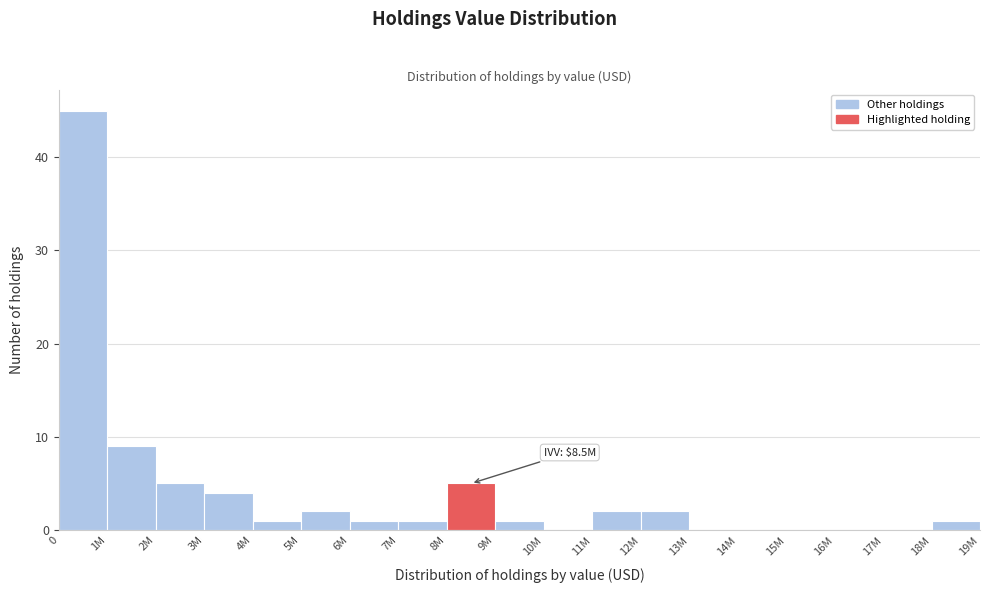

Reading left to right, transcribe all the data shown in this chart.

0=45	1M=9	2M=5	3M=4	4M=1	5M=2	6M=1	7M=1	8M=5	9M=1	10M=0	11M=2	12M=2	13M=0	14M=0	15M=0	16M=0	17M=0	18M=1